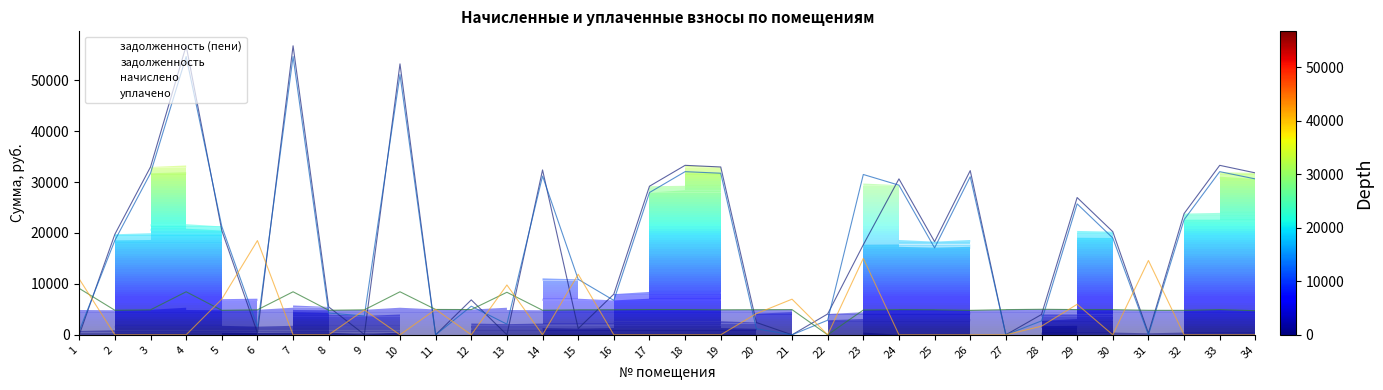

At which category is the sum across all series the highest?

4